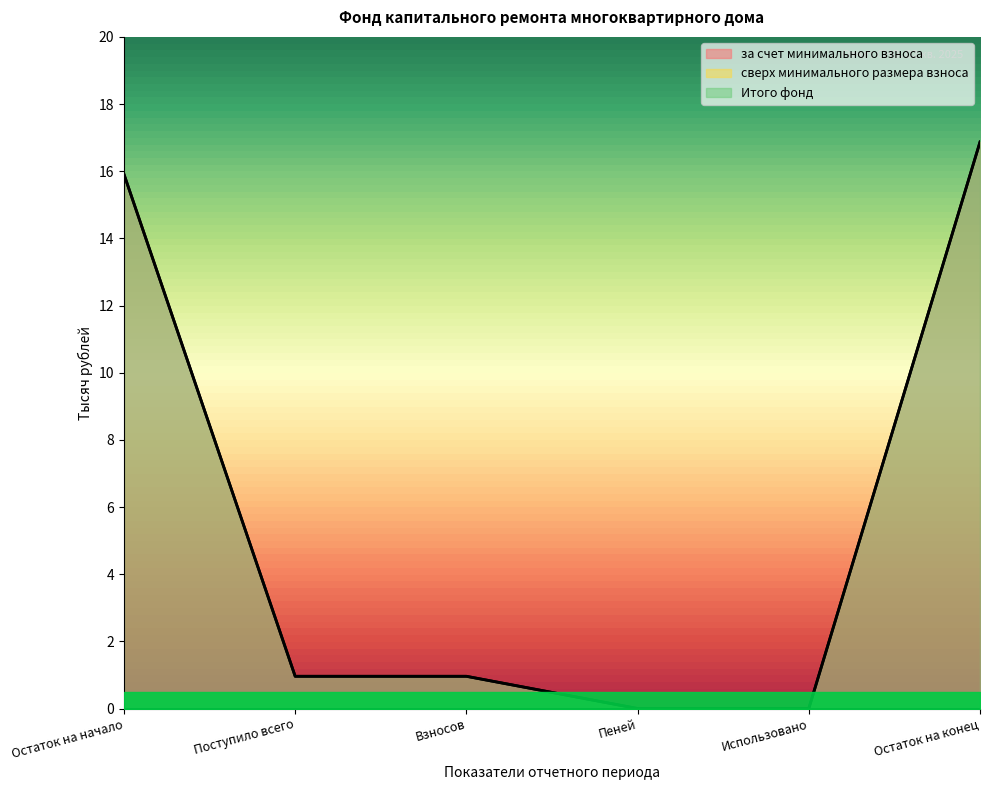

True or false: Итого фонд and за счет минимального взноса cross at least once.

False